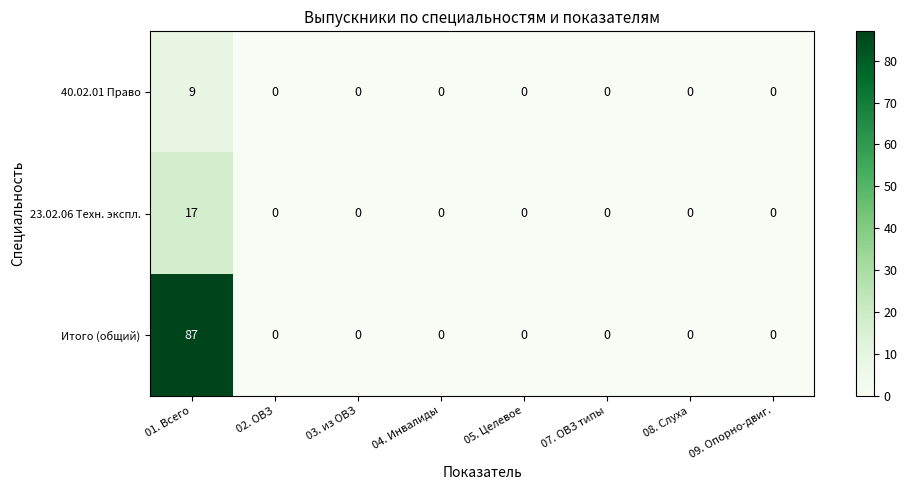

List the series in order of their peak value, lowest first.

40.02.01 Право, 23.02.06 Техн. экспл., Итого (общий)